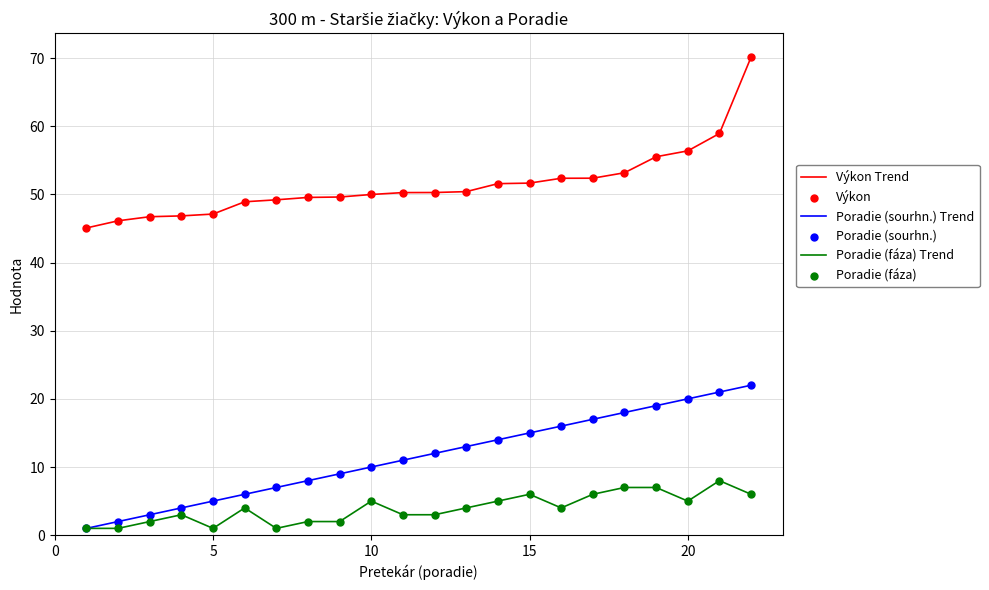

At how many categories does at least one series exceed 20?

22